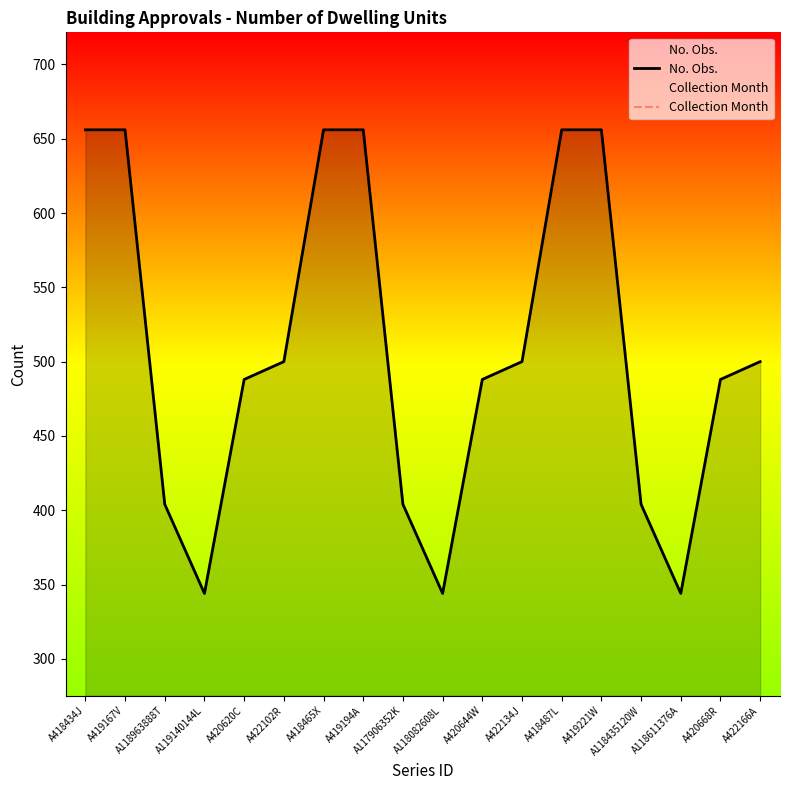

The value of No. Obs. at A419194A is 1085.5. True or false?

False